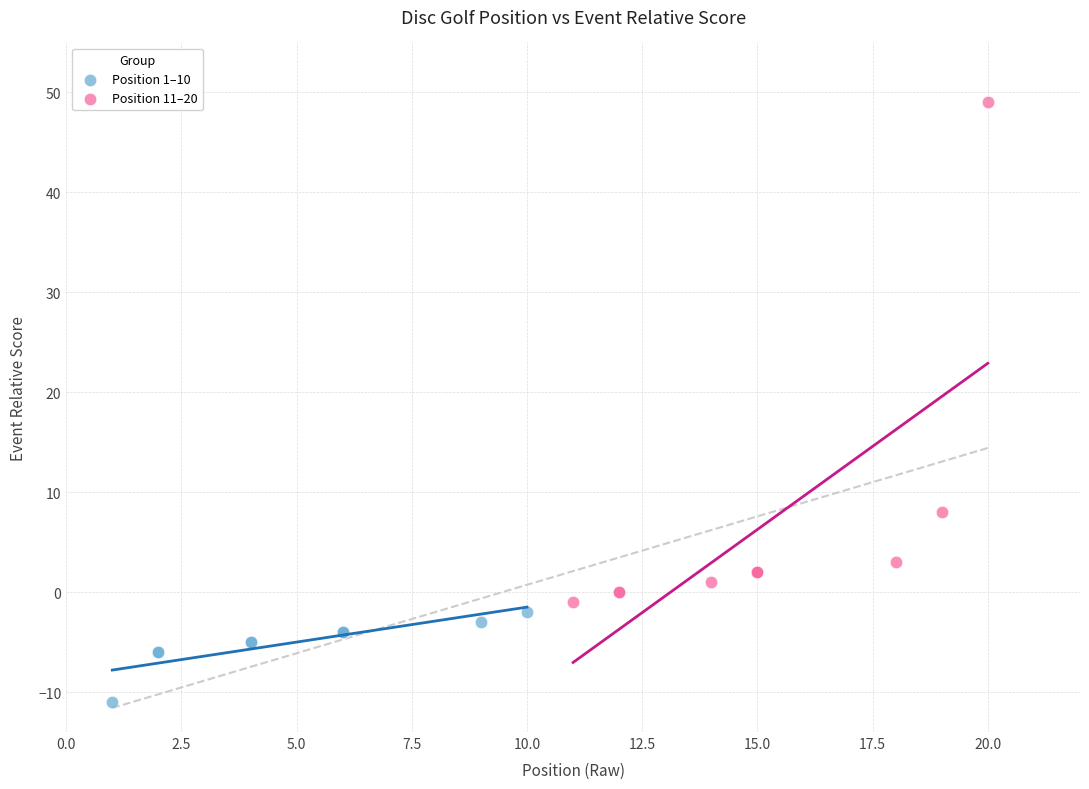

Which series contains the highest Y value?

Position 11–20